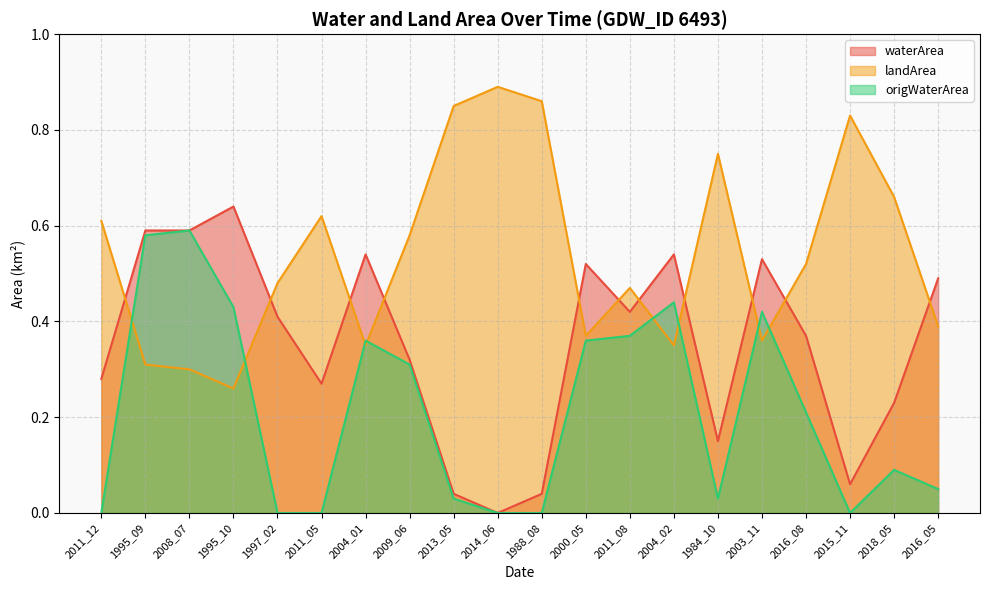

Between 2004_01 and 1988_08, which is larger?

2004_01